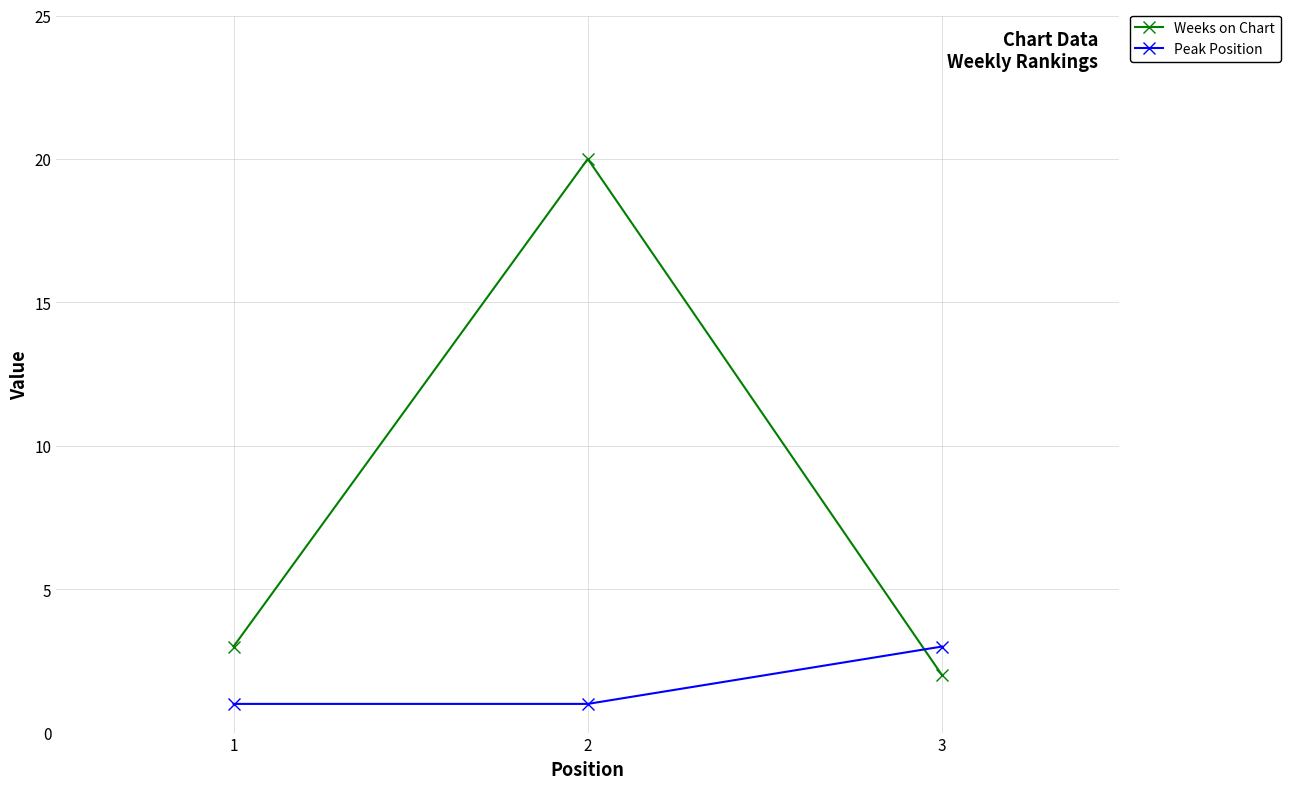

Which series has the largest range (max minus min)?

Weeks on Chart